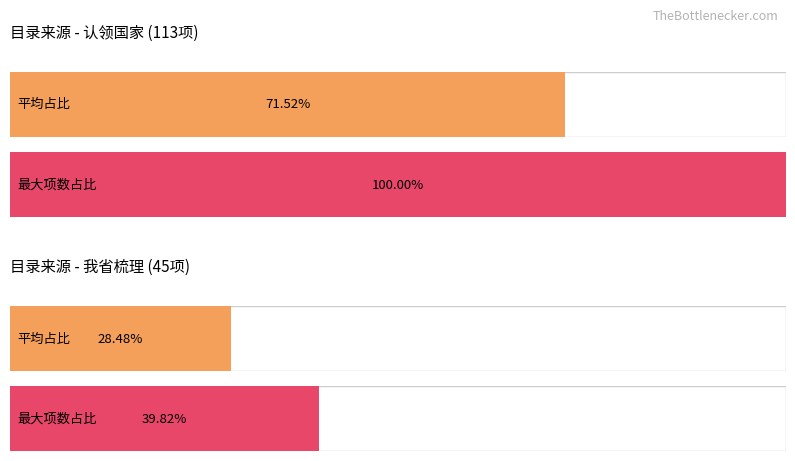

Are the bars grouped side by side (vs. stacked)?

Yes